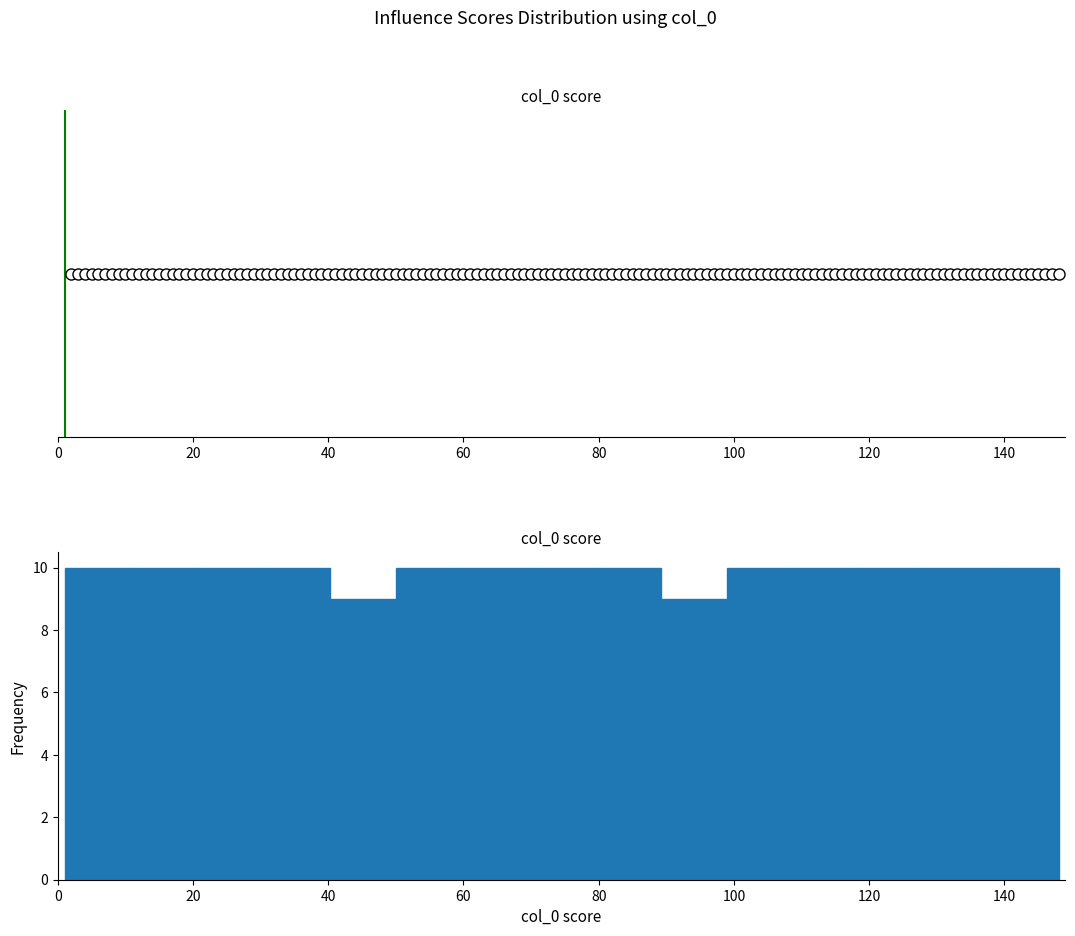

Reading left to right, transcribe this chart: for each bar, give the range it covers on the x-axis and its height. Neither the bar edges nor the heights are printed on the chart, so give them approximately, as read against the axes.

1.0 to 10.8: 10
10.8 to 20.6: 10
20.6 to 30.4: 10
30.4 to 40.2: 10
40.2 to 50.0: 9
50.0 to 59.8: 10
59.8 to 69.6: 10
69.6 to 79.4: 10
79.4 to 89.2: 10
89.2 to 99.0: 9
99.0 to 108.8: 10
108.8 to 118.6: 10
118.6 to 128.4: 10
128.4 to 138.2: 10
138.2 to 148.0: 10